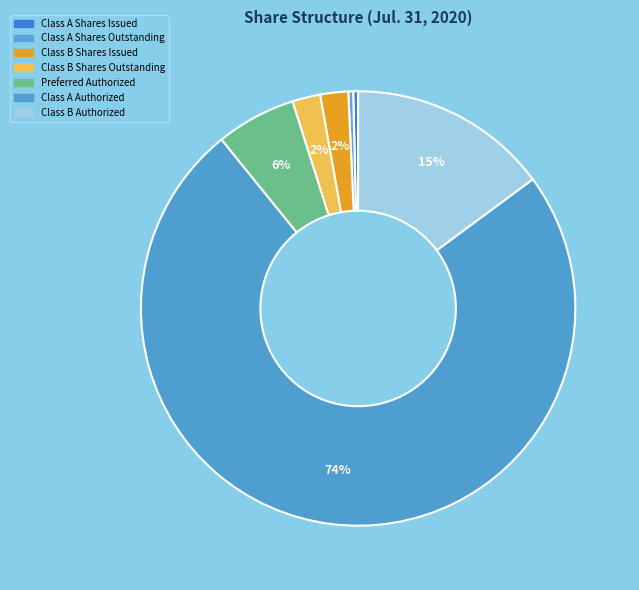

Count the number of slices in the pie.

7